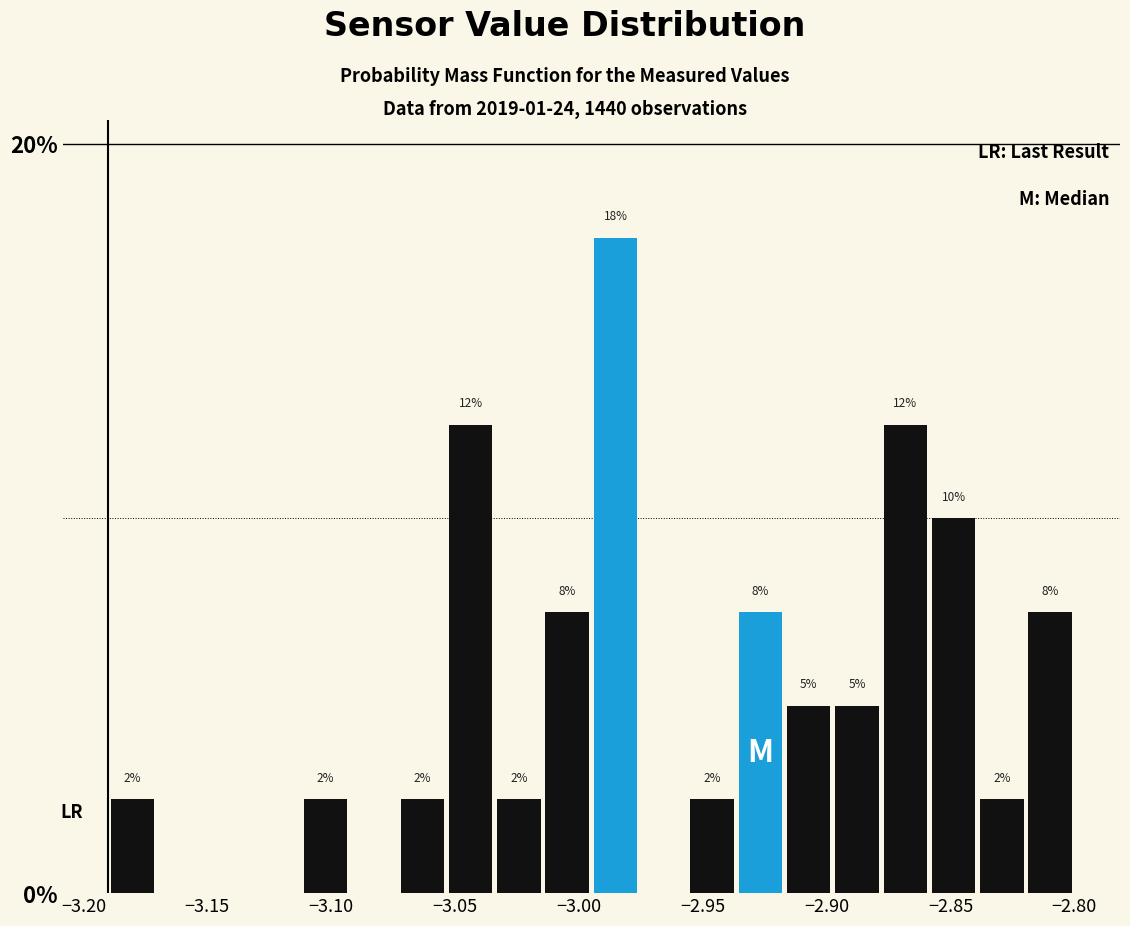

Around what value on the x-axis is the tallest bar? Give the approximate position of its centre, as read against the axis.

-2.985